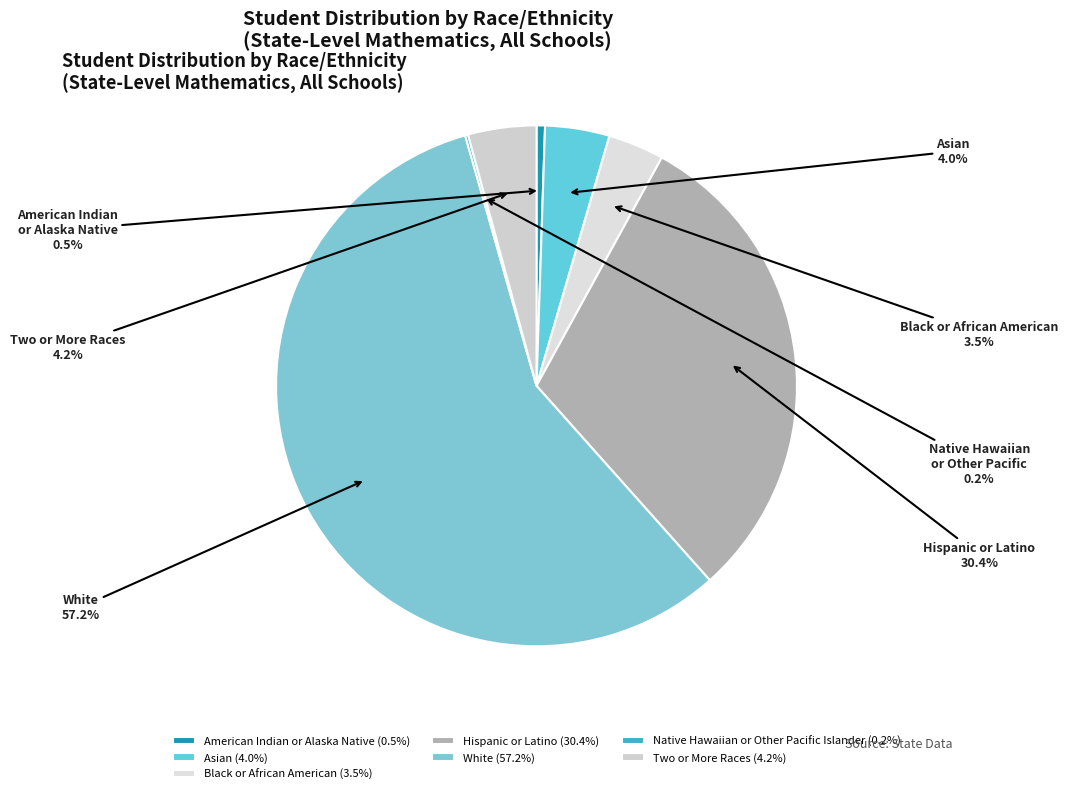

To the nearest percent, what percentage of the pie is Asian?

4%